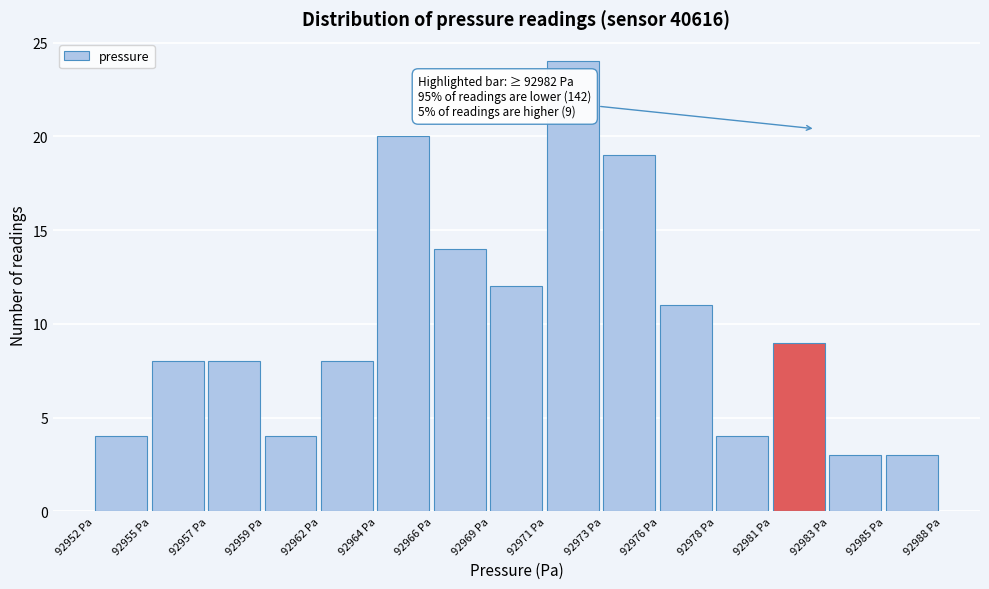

Reading left to right, extract all data points from this chart.

92952 Pa=4	92955 Pa=8	92957 Pa=8	92959 Pa=4	92962 Pa=8	92964 Pa=20	92966 Pa=14	92969 Pa=12	92971 Pa=24	92973 Pa=19	92976 Pa=11	92978 Pa=4	92981 Pa=9	92983 Pa=3	92985 Pa=3